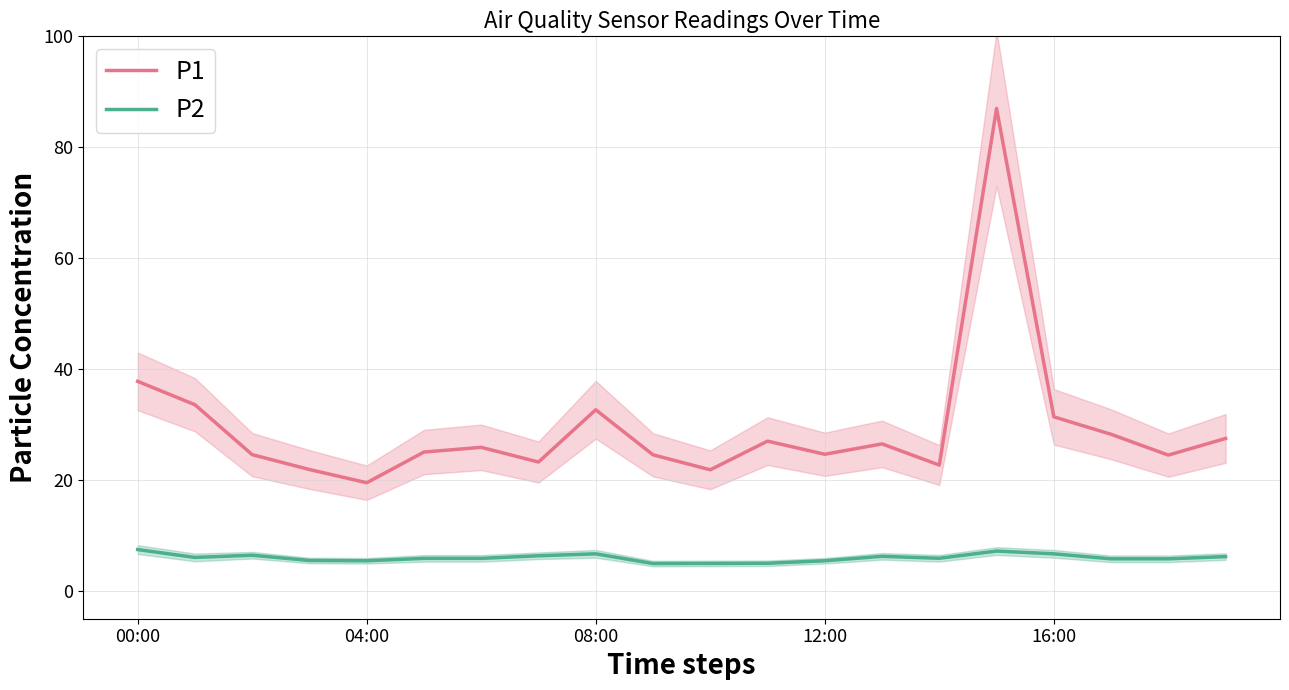

Rank the series by their average value, from lowest to highest.

P2, P1